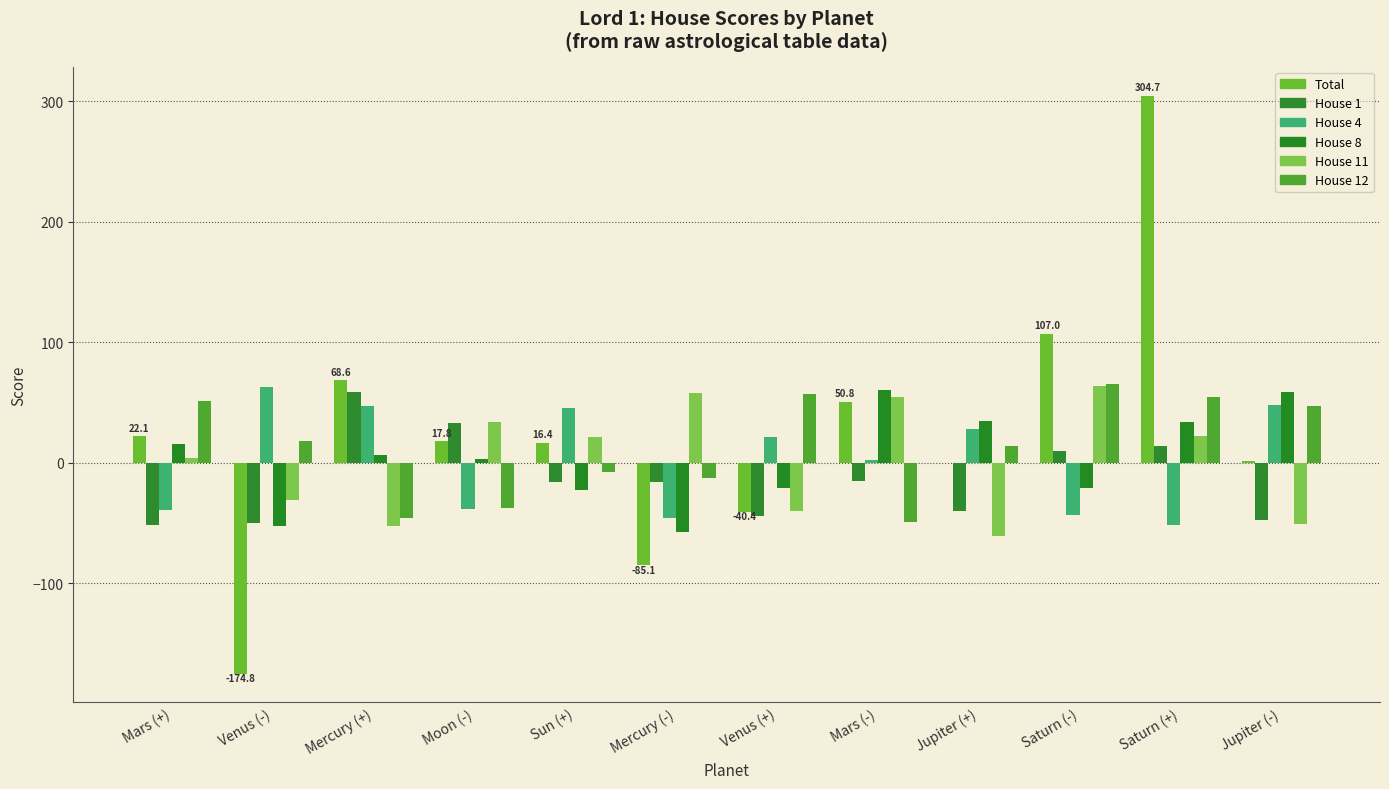

At which label does House 4 first exceed 21?

Venus (-)